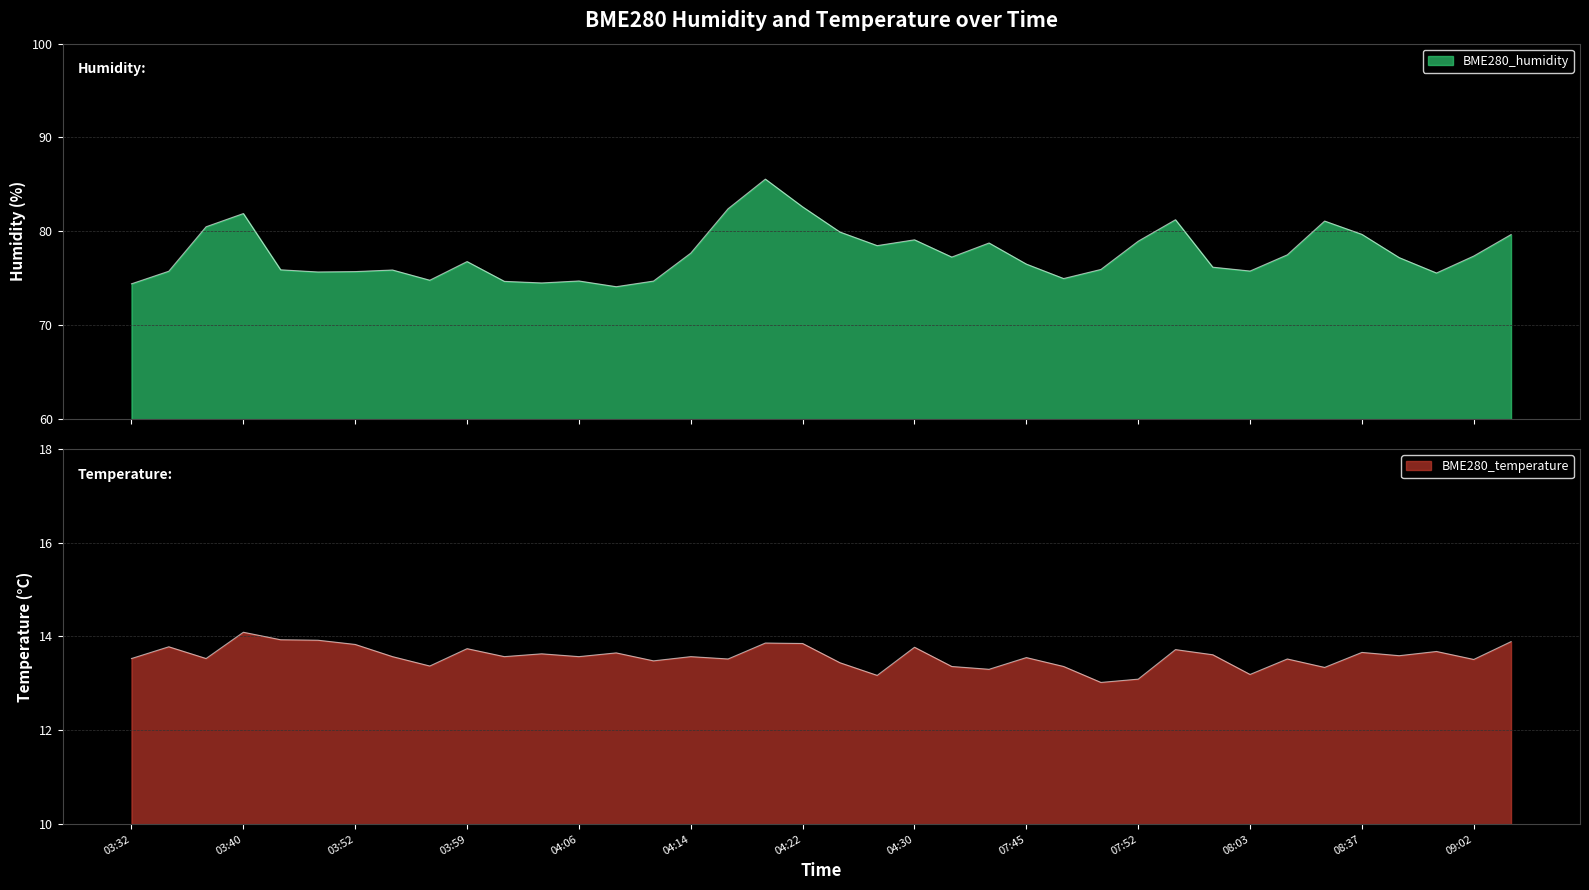

At which label does BME280_humidity reach its peak?

04:19